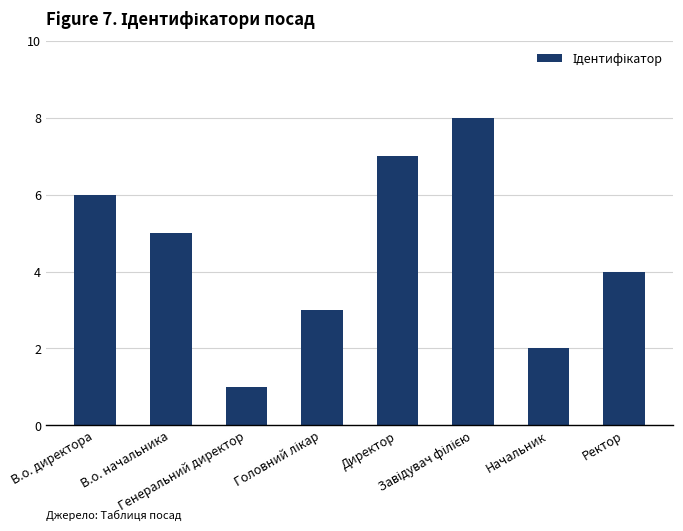

What is the sum of all values?

36